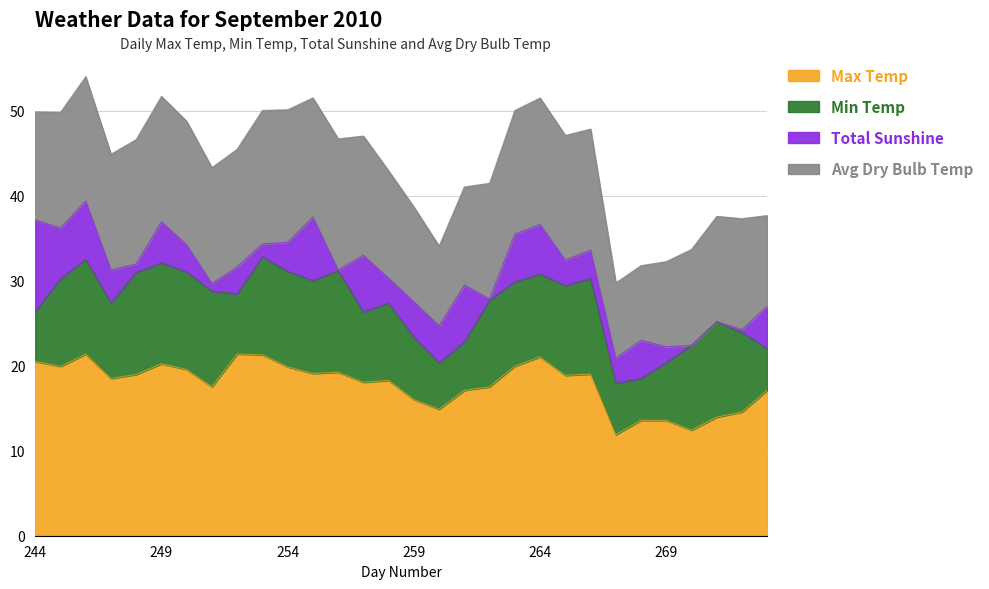

How many data points in Avg Dry Bulb Temp are above 13?

19